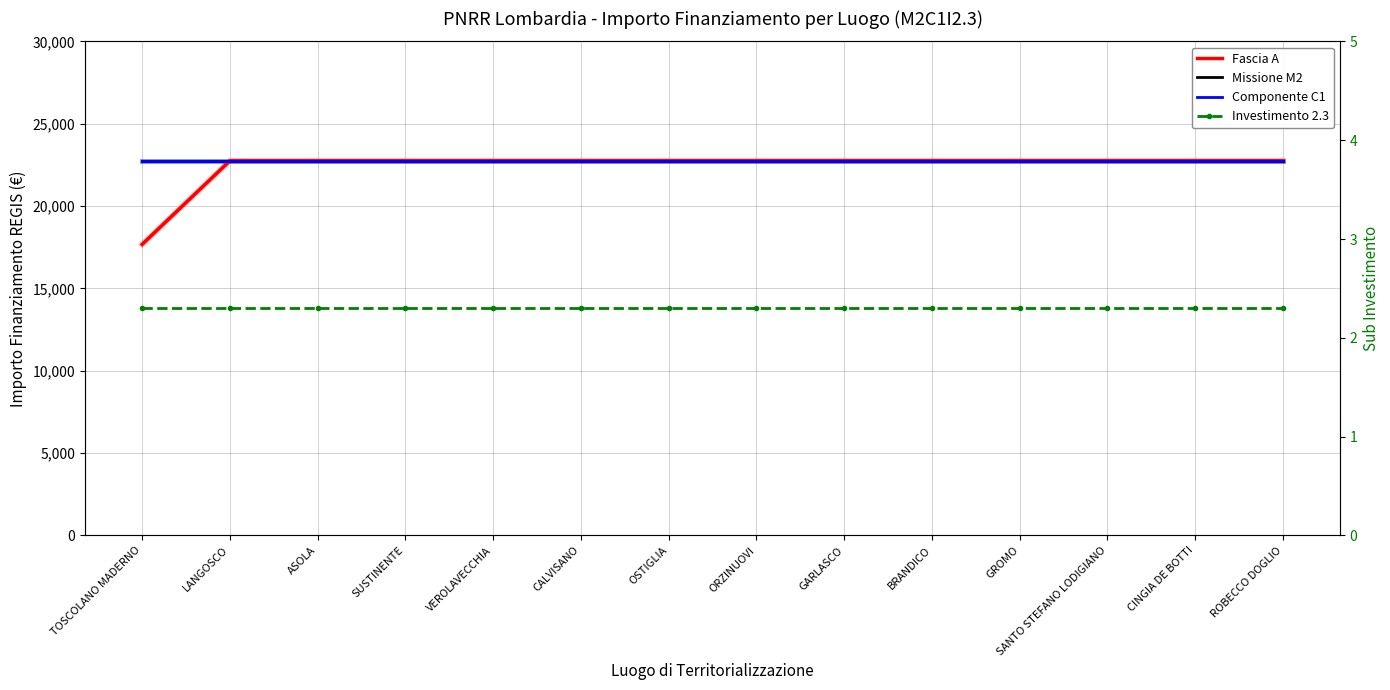

The value of Fascia A at OSTIGLIA is 22750.0. True or false?

True